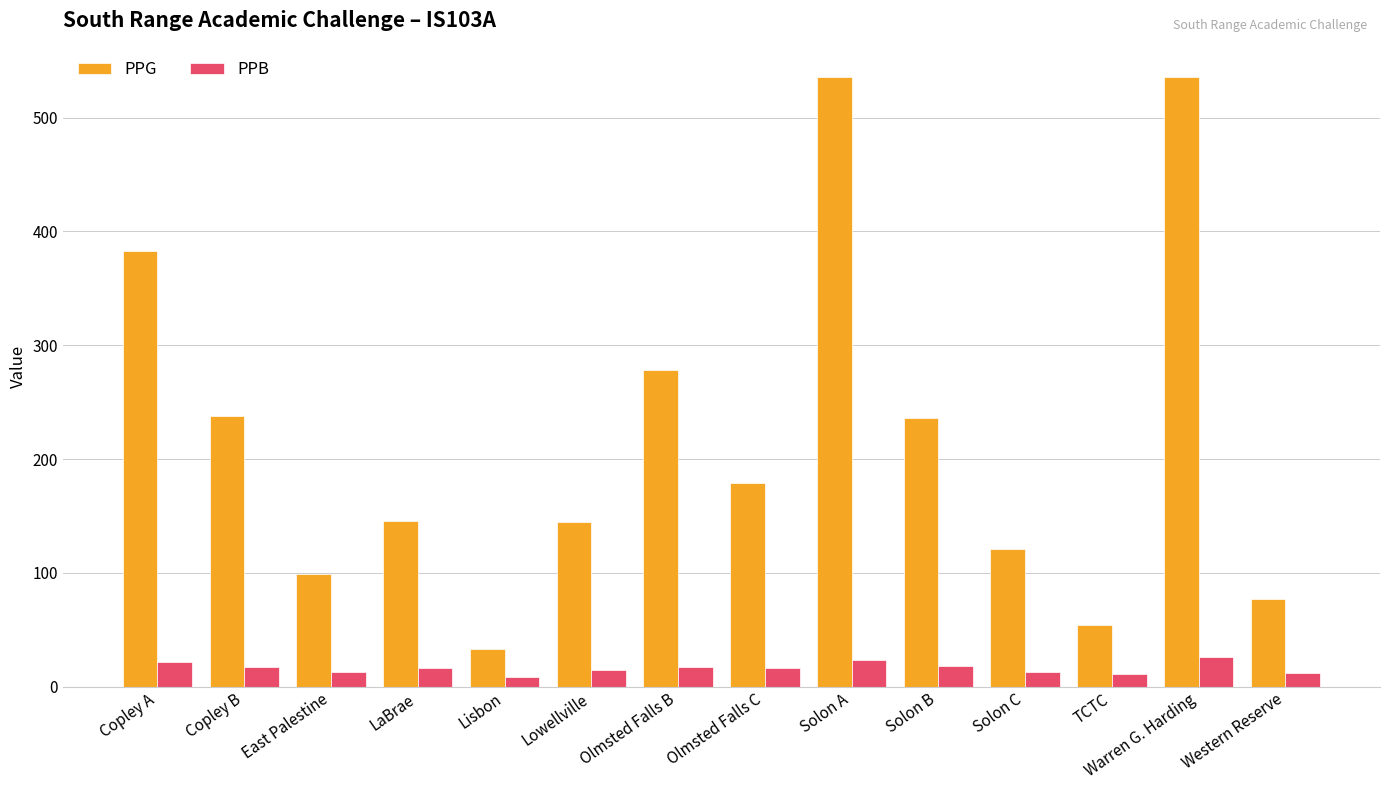

What position from the left is Lowellville?

6